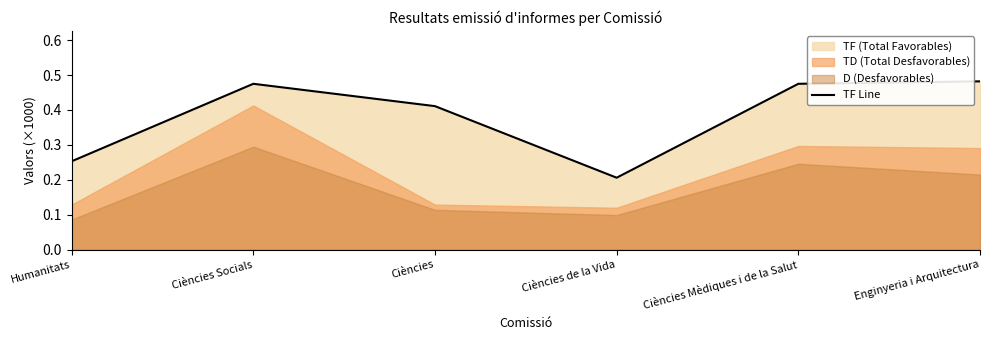

Which has a higher value, Ciències or Ciències Socials?

Ciències Socials